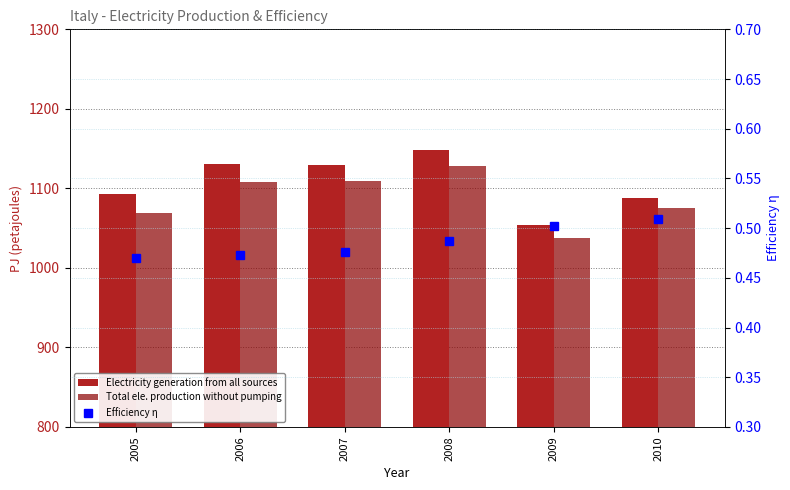

What is the maximum value shown in the chart?

1148.9